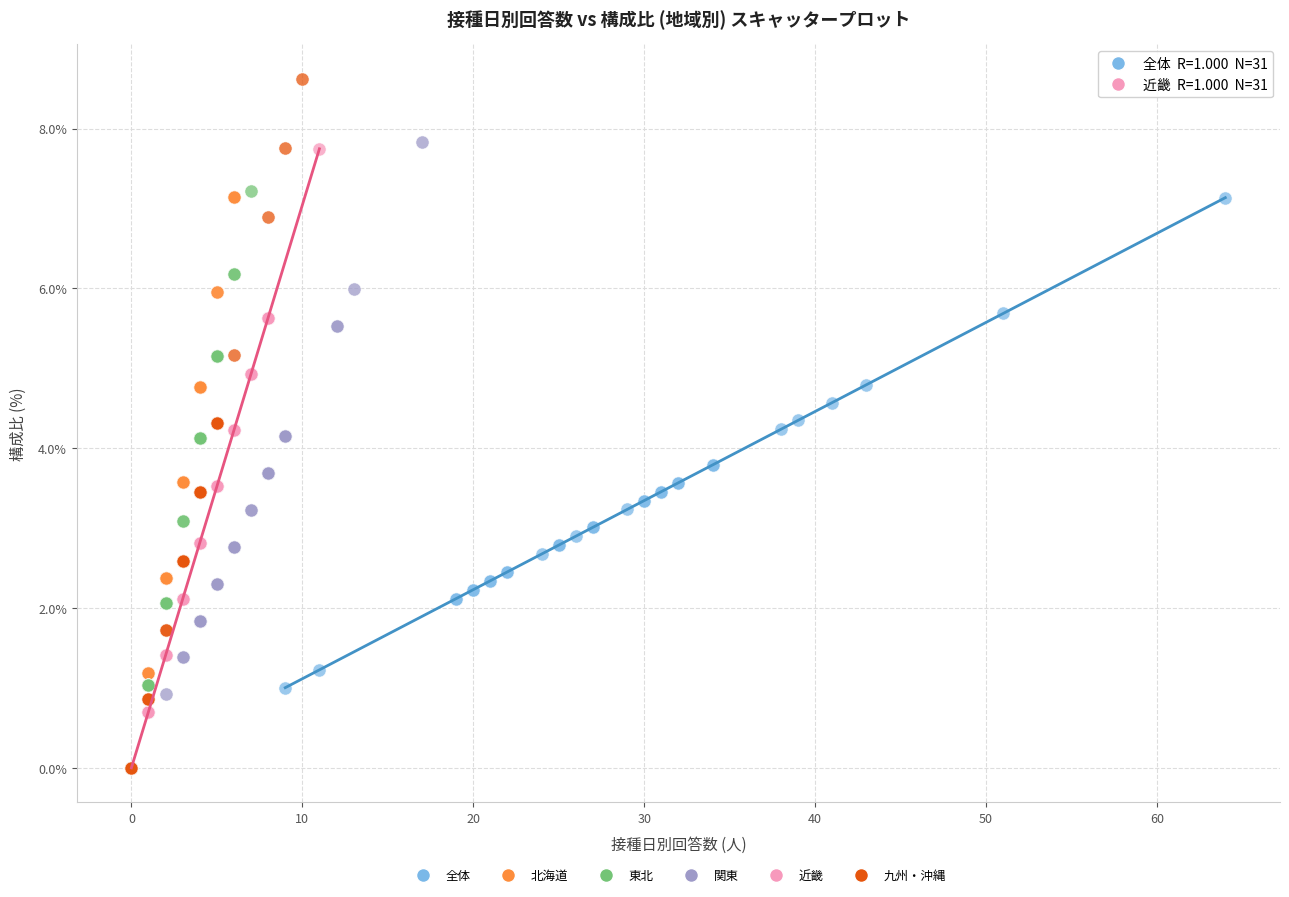

Which series has the largest Y range (max minus min)?

九州・沖縄